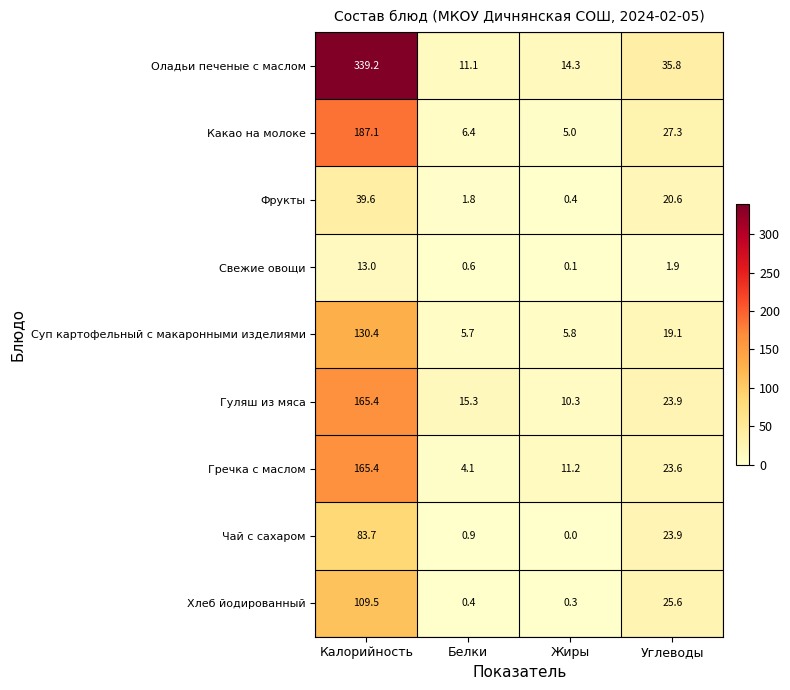

At which label is Оладьи печеные с маслом closest to 175?

Углеводы